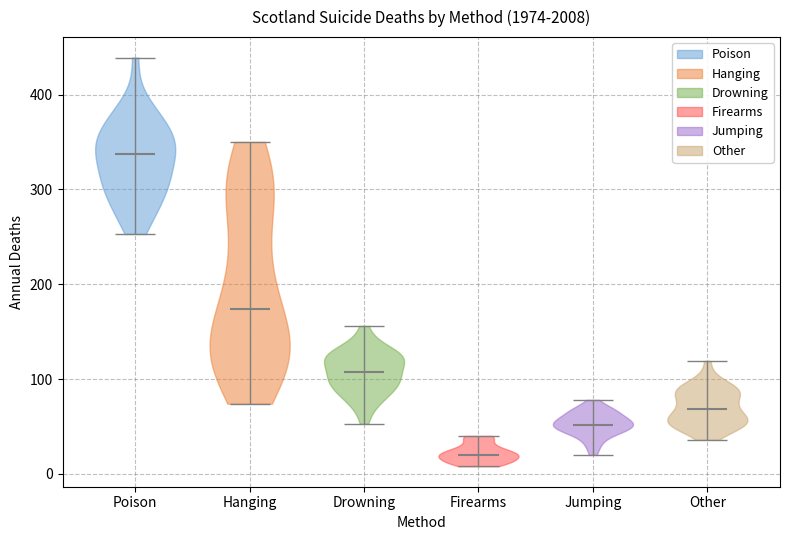

Which violin has the lowest median line?

Firearms